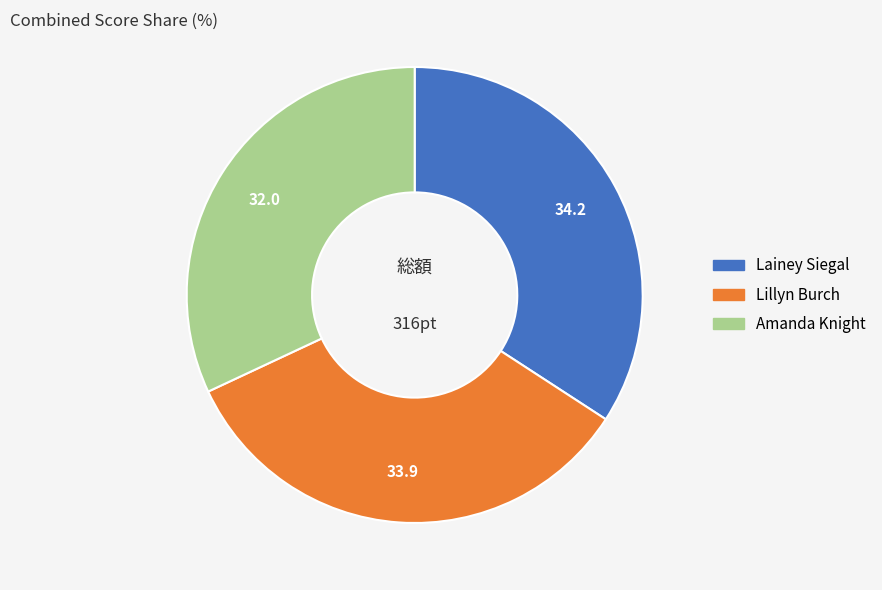

Is the sum of Lillyn Burch and Lainey Siegal greater than half?

Yes